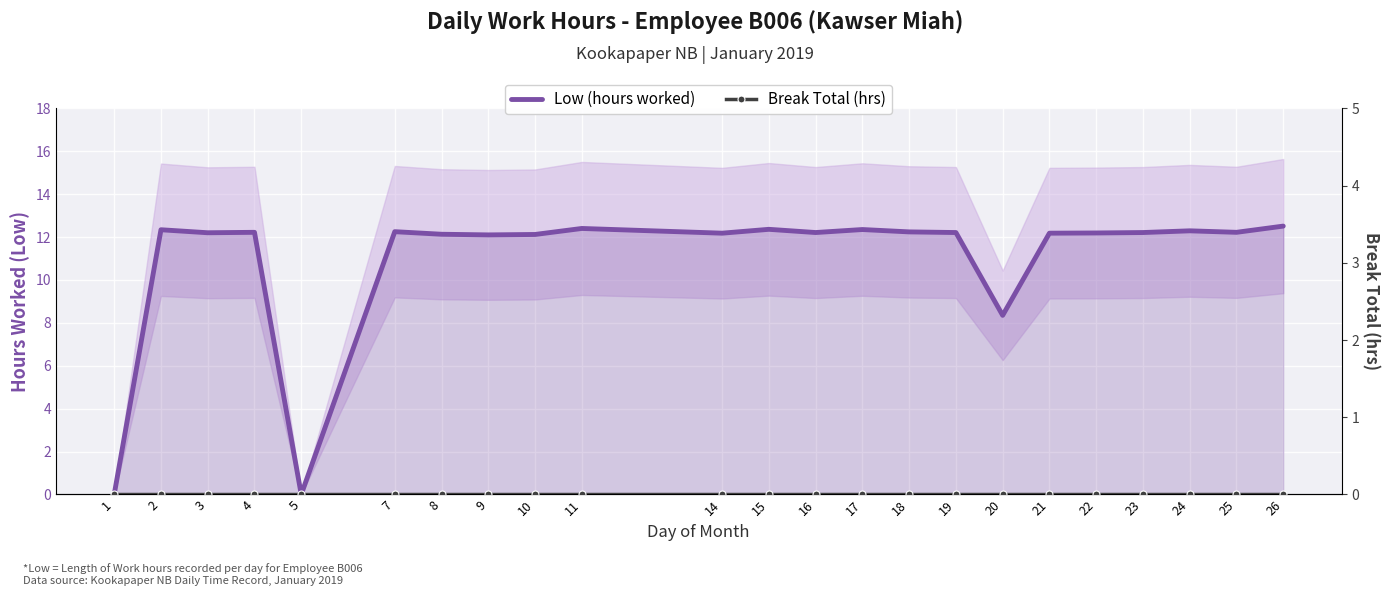

Is it true that Low (hours worked) equals 7.4 at 11?

False